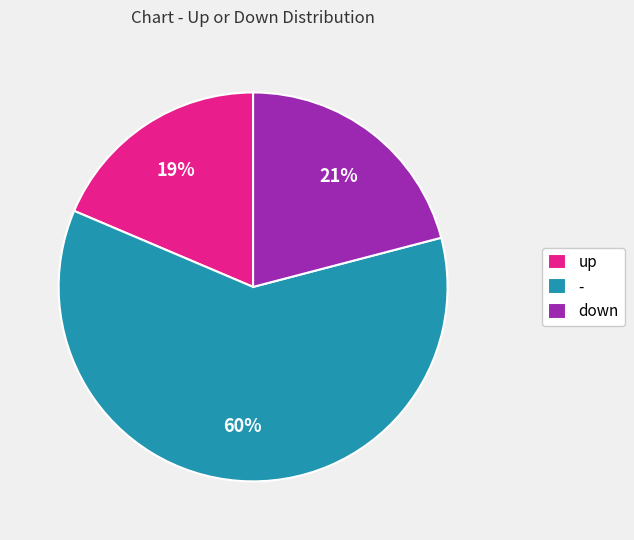

What percentage is the up slice, to the nearest percent?

19%